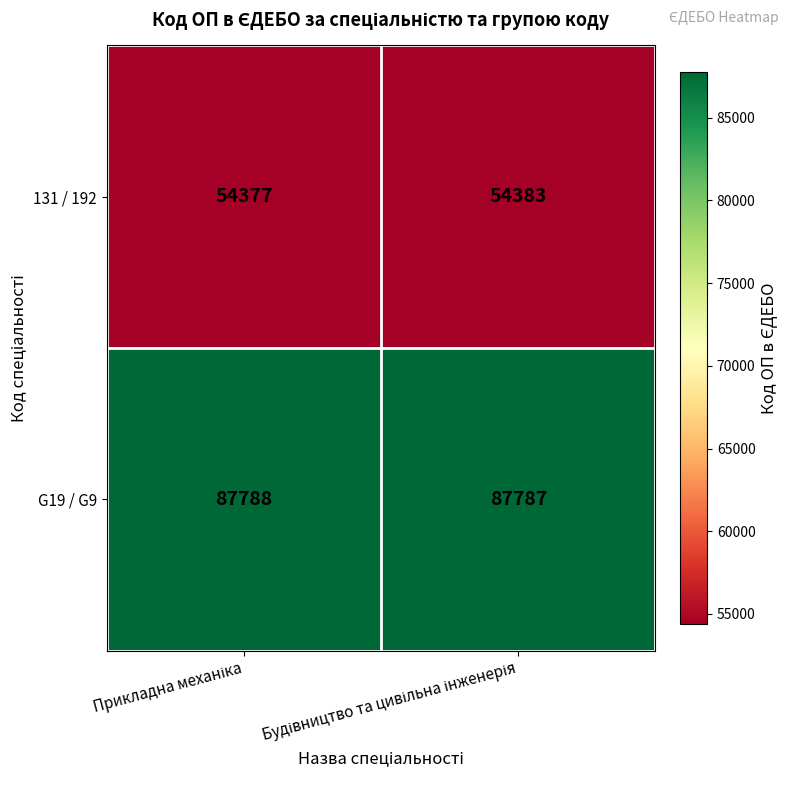

What is the sum of all G19 / G9 values?

175575